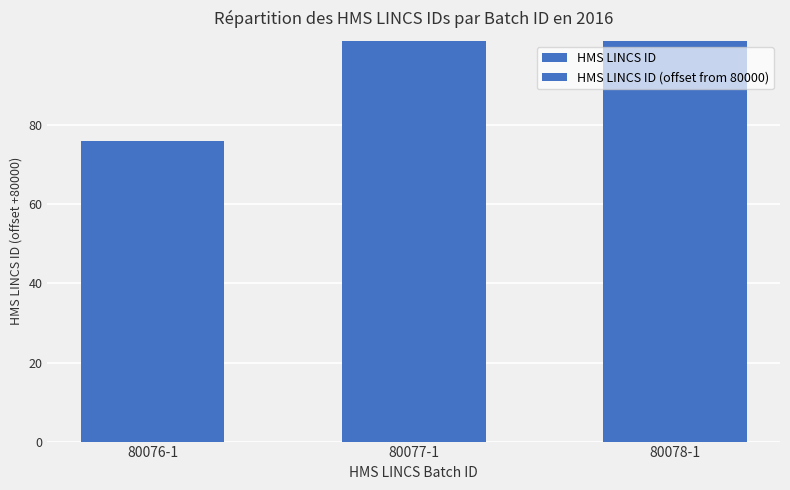

What is the difference between the maximum and minimum values in the HMS LINCS ID series?

2